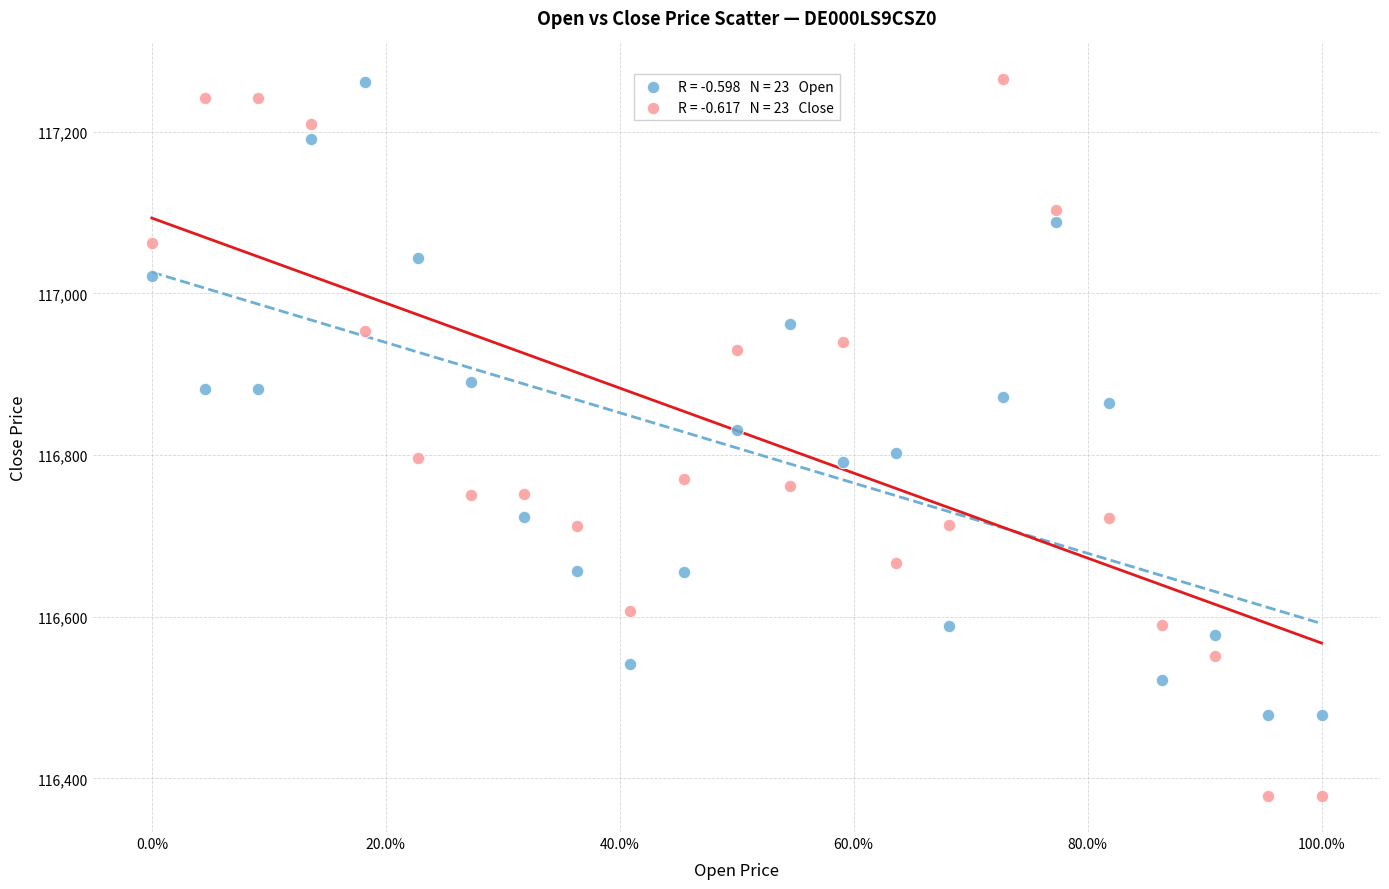

Across all data points, what is the range of Y values (max minus min)?

887